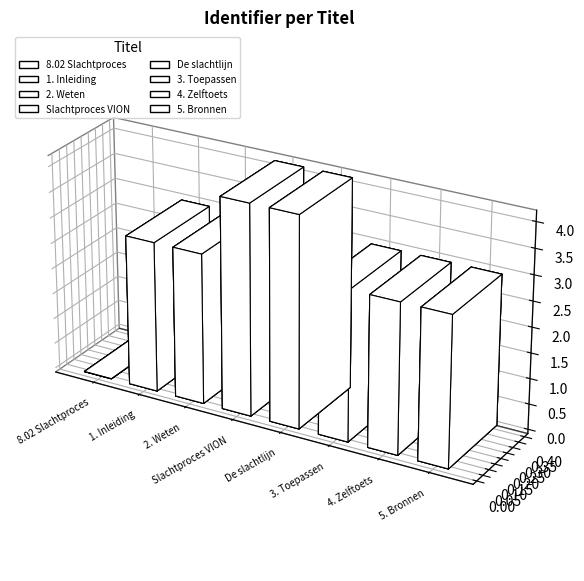

Reading left to right, list all the values displayed in this chart.

8.02 Slachtproces=0	1. Inleiding=2940208	2. Weten=2940210	Slachtproces VION=4125025	De slachtlijn=4125034	3. Toepassen=2940215	4. Zelftoets=2940219	5. Bronnen=2940222